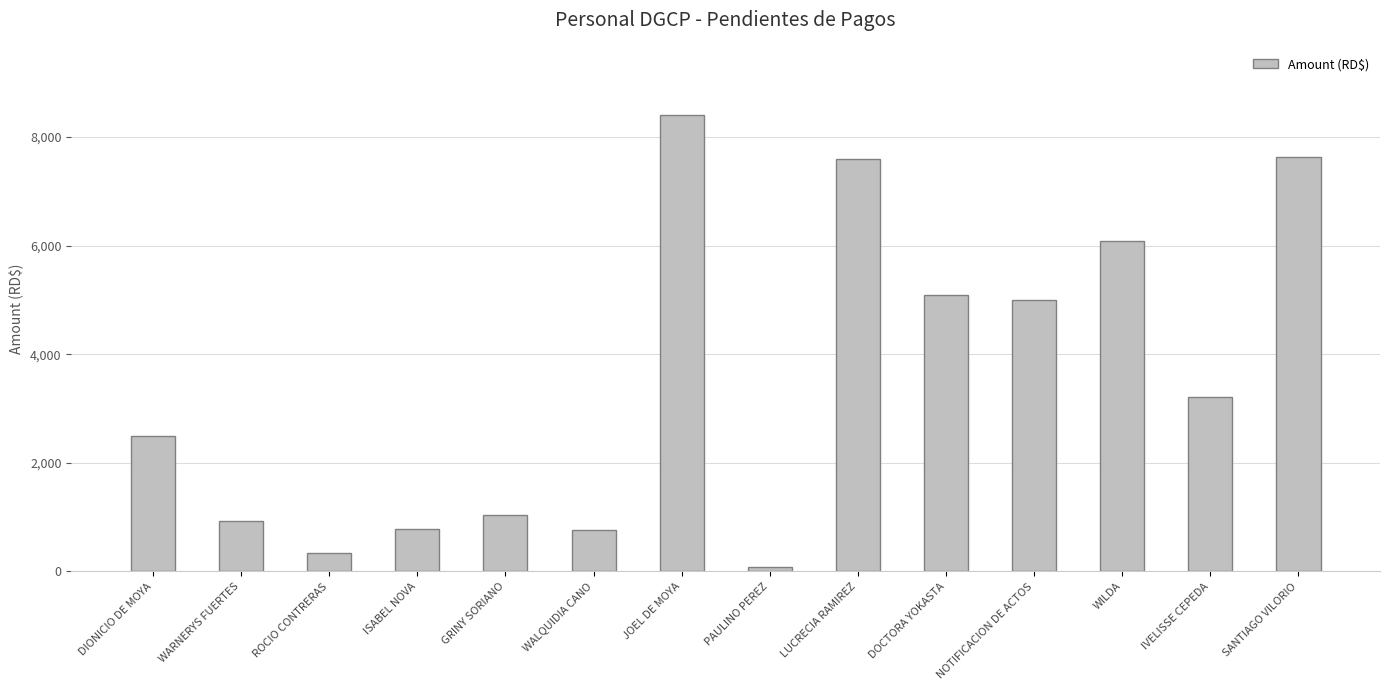

True or false: the data shows 795.8 at IVELISSE CEPEDA.

False